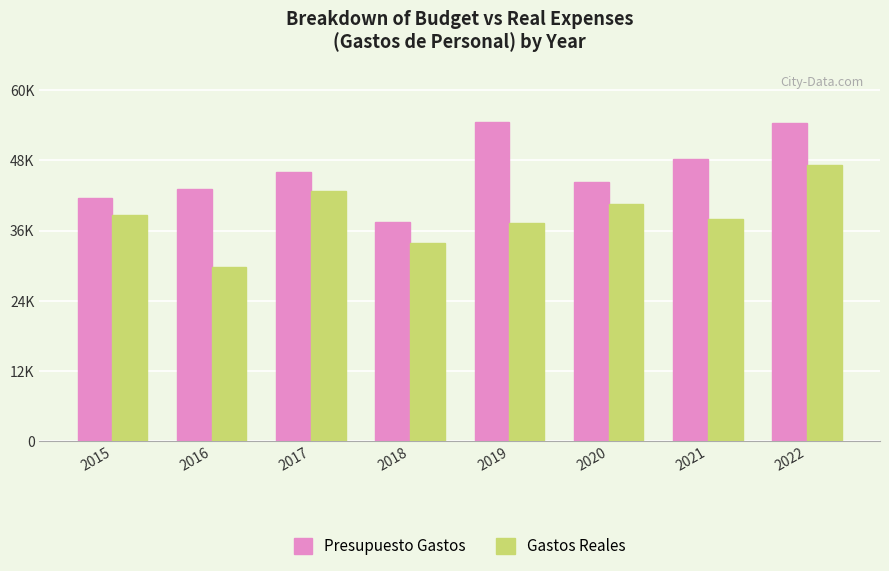

Which series has the largest range (max minus min)?

Gastos Reales